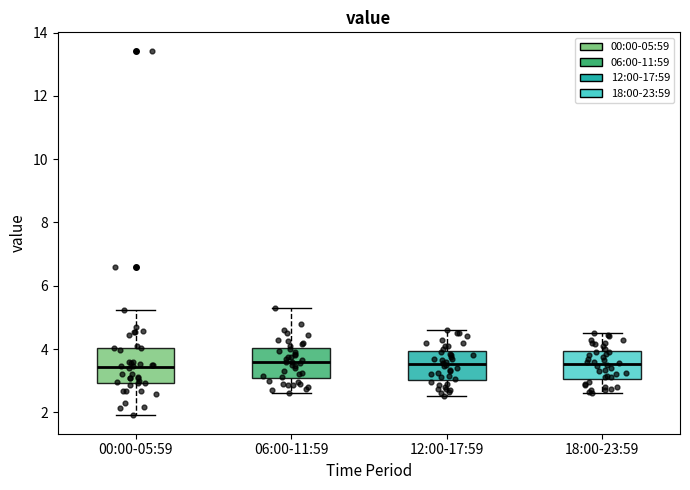

Reading left to right, transcribe this box plot: for each box, give where its median line is, the range the box spans, and where its two whiskers end, as read against the y-axis. The values are not printed on the chart, so give them approximately, as read against the axis.

00:00-05:59: median 3.4, box 3.0 to 4.0, whiskers 2.0 to 5.2
06:00-11:59: median 3.6, box 3.0 to 4.0, whiskers 2.6 to 5.4
12:00-17:59: median 3.6, box 3.0 to 4.0, whiskers 2.6 to 4.6
18:00-23:59: median 3.6, box 3.0 to 4.0, whiskers 2.6 to 4.6